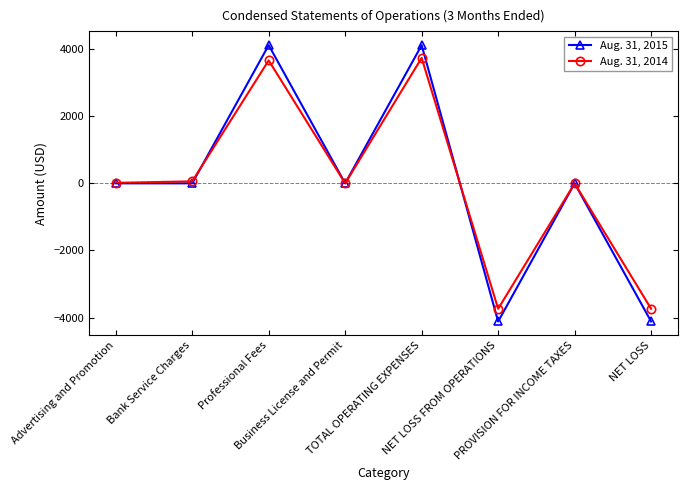

What is the minimum value shown in the chart?

-4117